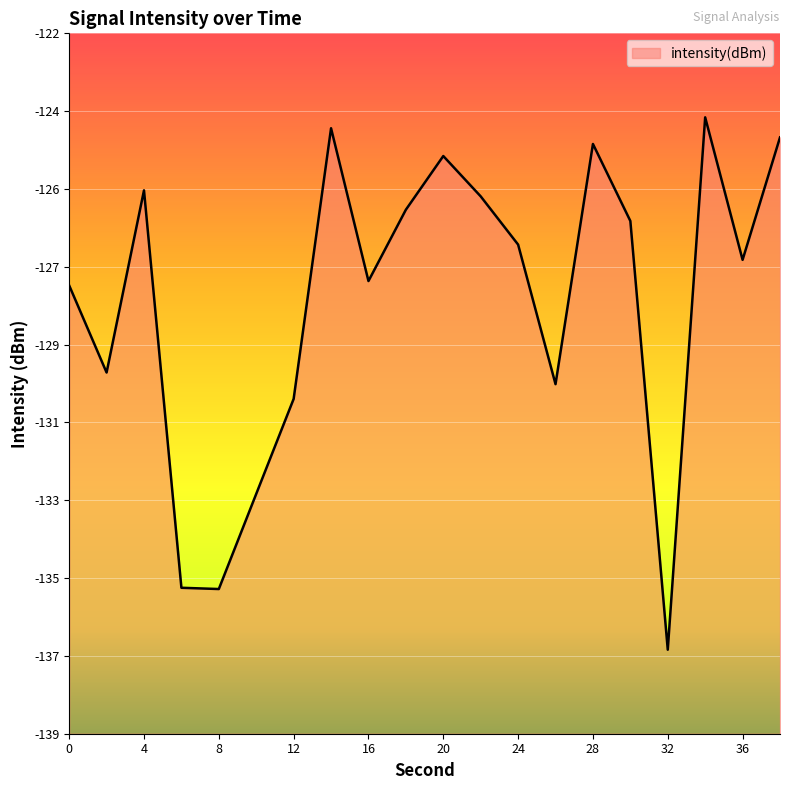

How many lines are shown in the chart?

1